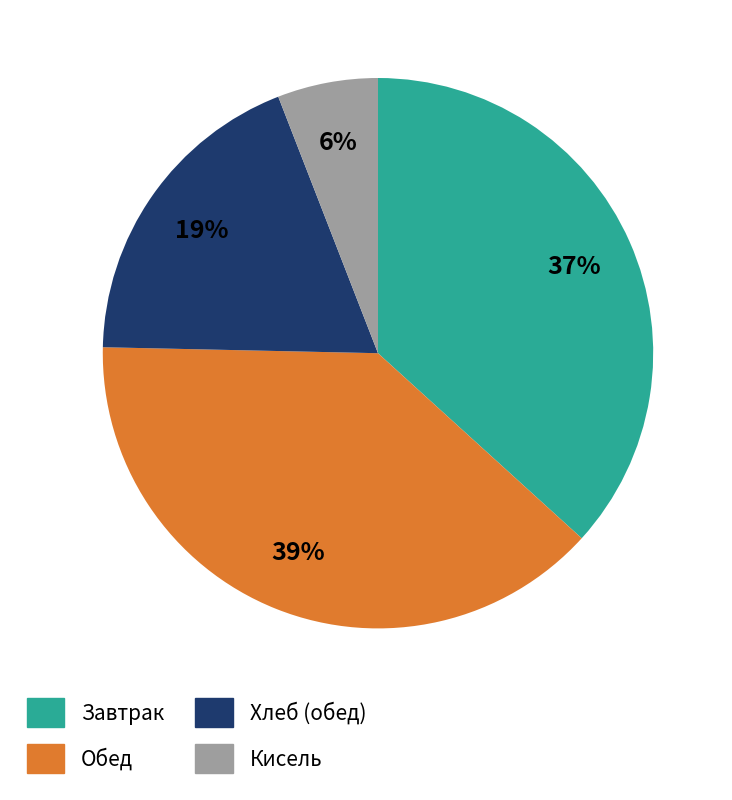

To the nearest percent, what percentage of the pie is Кисель?

6%